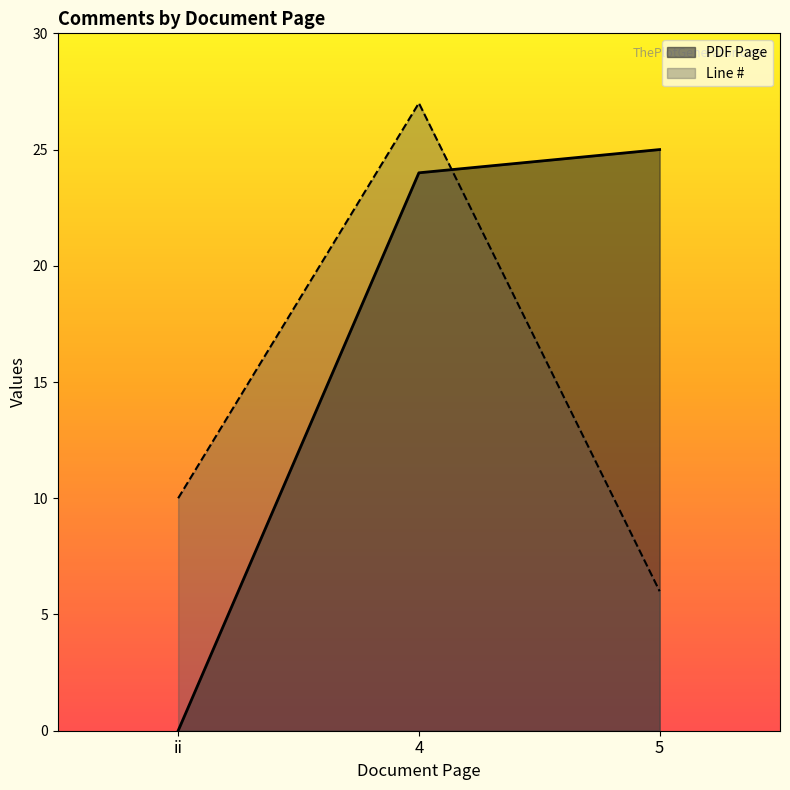

Reading left to right, transcribe all the data shown in this chart.

PDF Page: ii=0	4=24	5=25
Line #: ii=10	4=27	5=6